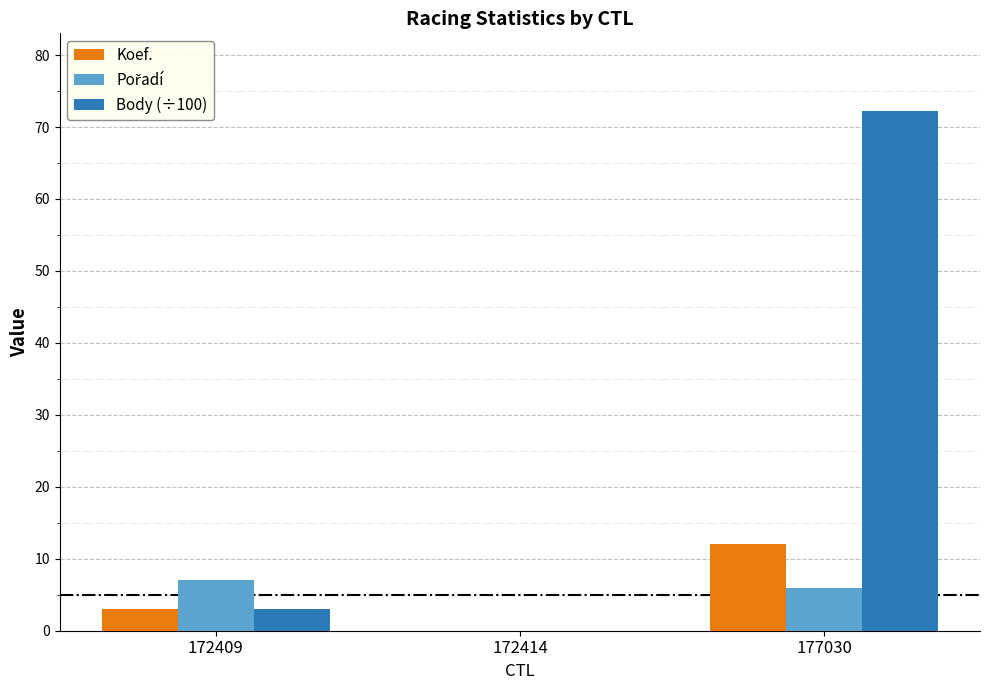

What is the maximum value for Body (÷100)?

72.2